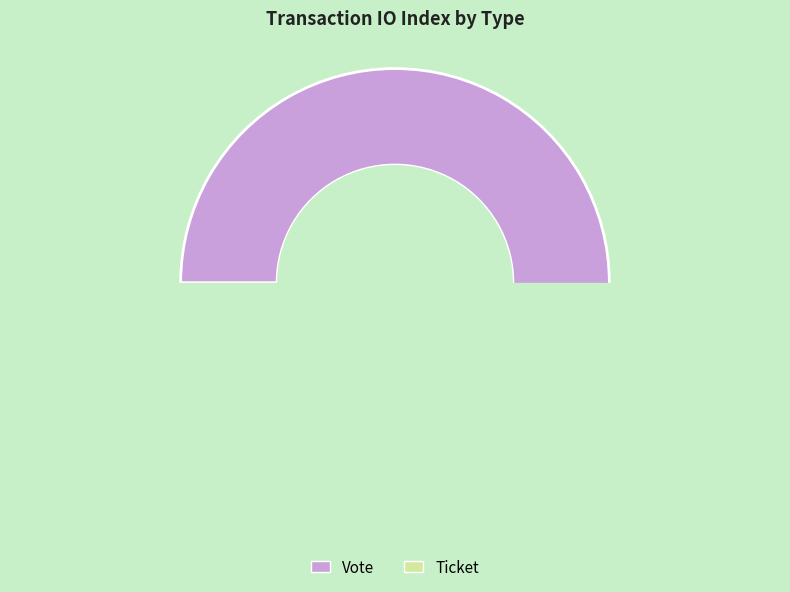

To the nearest percent, what is the difference between the Ticket and Vote slice percentages?

100%